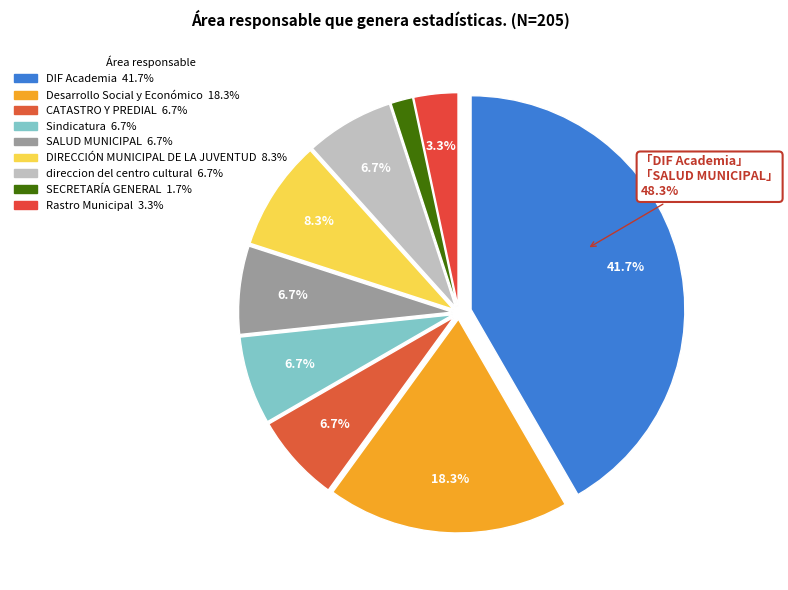

Is there a majority slice in this chart?

No